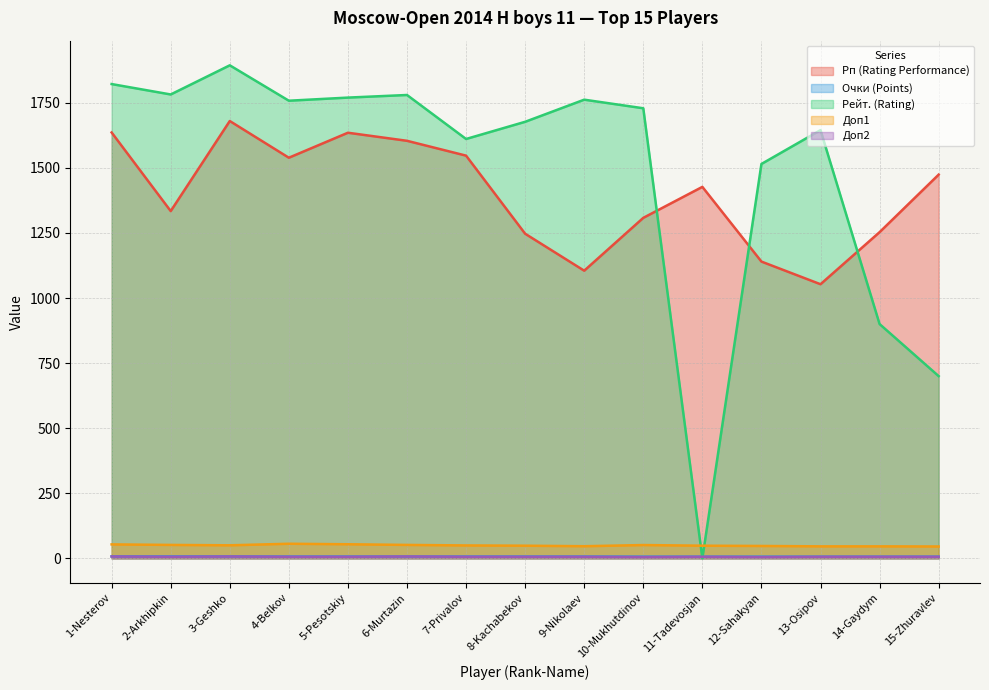

Reading left to right, transcribe all the data shown in this chart.

Рп (Rating Performance): 1636.0	1334.0	1680.0	1539.0	1635.0	1604.0	1547.0	1247.0	1105.0	1308.0	1427.0	1140.0	1053.0	1253.0	1474.0
Очки (Points): 7.5	7.5	7.5	7.0	7.0	7.0	7.0	7.0	7.0	6.5	6.5	6.5	6.5	6.5	6.5
Рейт. (Rating): 1822.0	1782.0	1894.0	1758.0	1770.0	1780.0	1611.0	1677.0	1762.0	1729.0	0.0	1515.0	1645.0	900.0	700.0
Доп1: 53.5	51.5	50.0	56.0	54.0	51.5	49.5	48.5	46.5	51.0	48.5	47.5	46.0	46.0	45.5
Доп2: 7.0	6.0	7.0	6.0	6.0	7.0	6.0	6.0	6.0	5.0	6.0	5.0	6.0	6.0	6.0